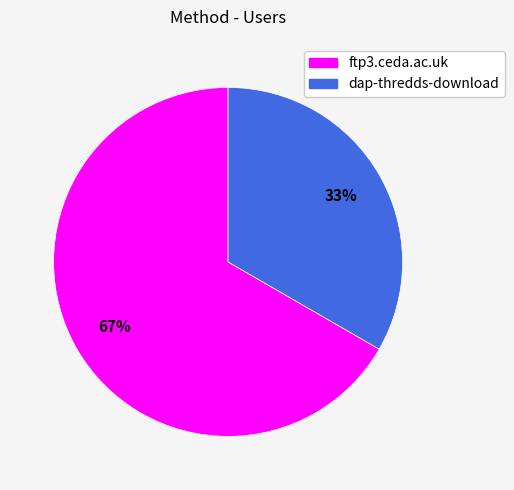

The ftp3.ceda.ac.uk slice represents 67% of the pie. True or false?

True